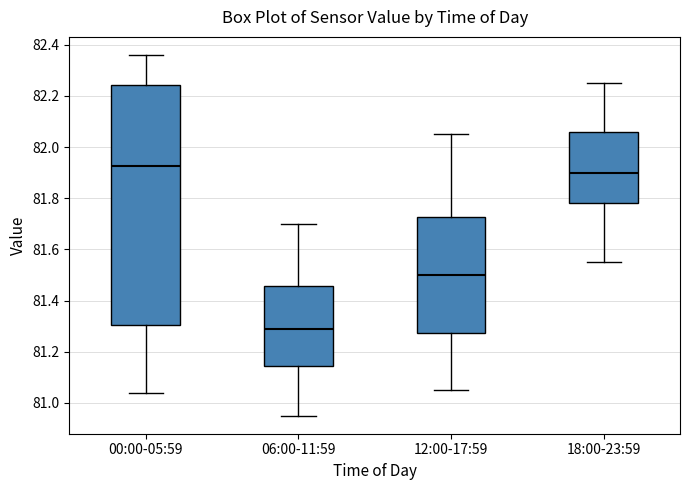

Which box is the tallest, from its lower edge to its upper edge?

00:00-05:59